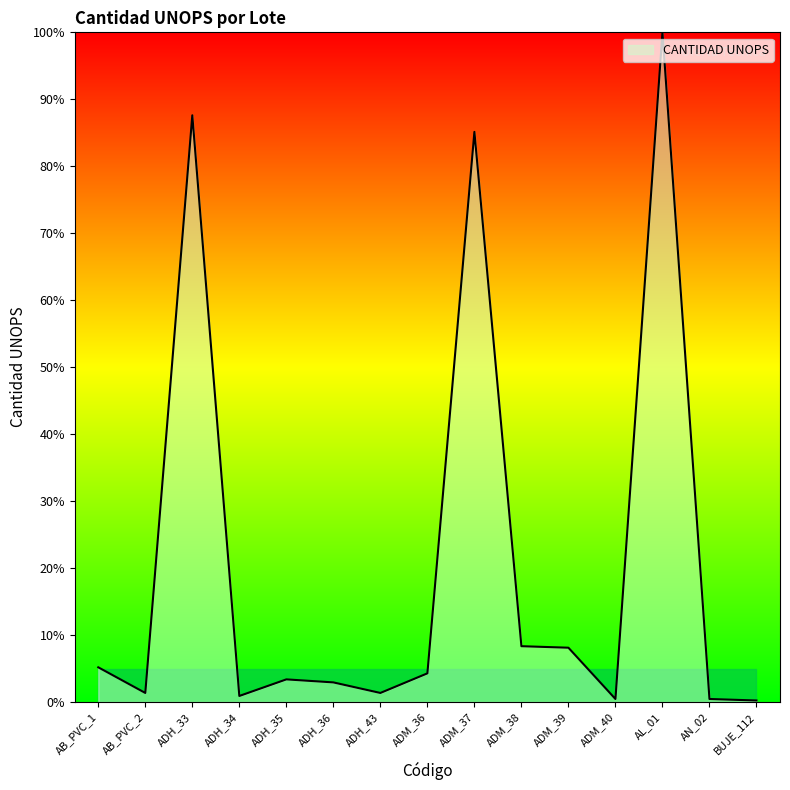

What is the minimum value shown in the chart?

0.2